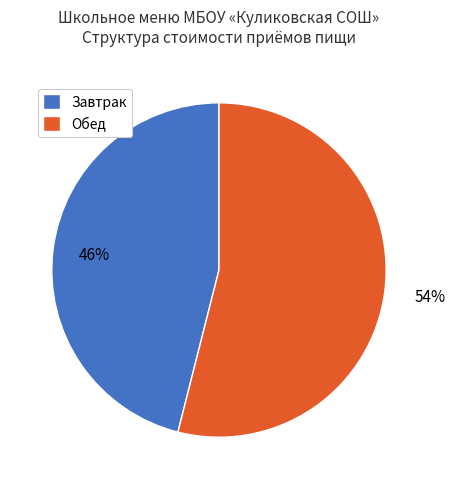

Is it true that Завтрак is 46% of the pie?

True